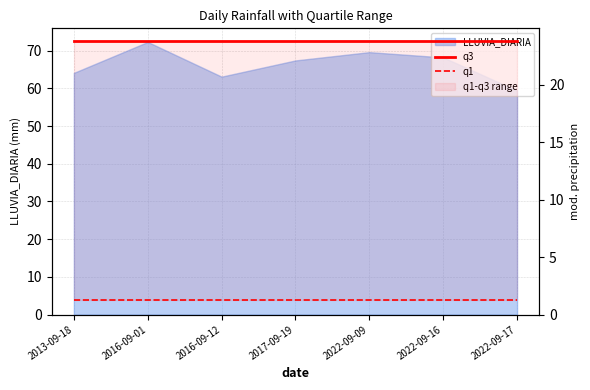

The value of q1 at 2022-09-17 is 0.5. True or false?

False